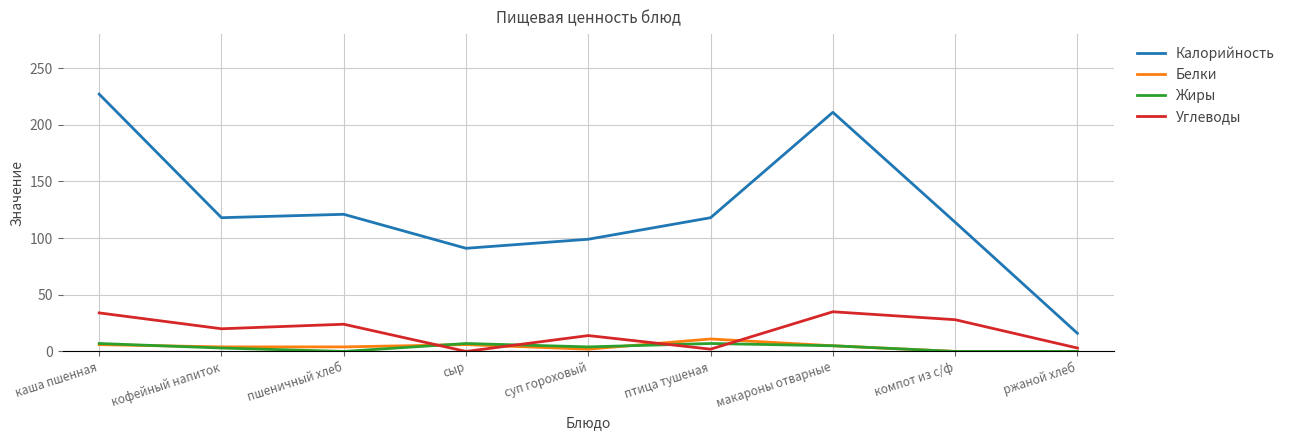

The value of Углеводы at сыр is -21. True or false?

False